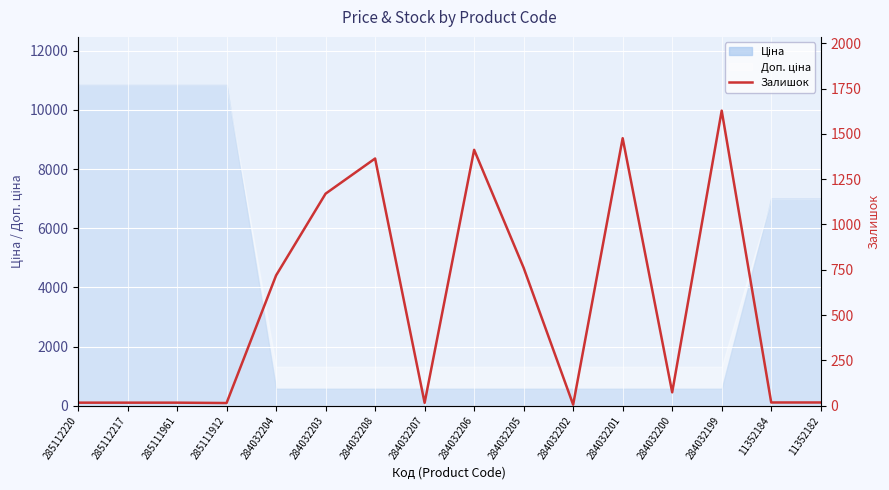

What is the label of the 6th point from the left?

284032203